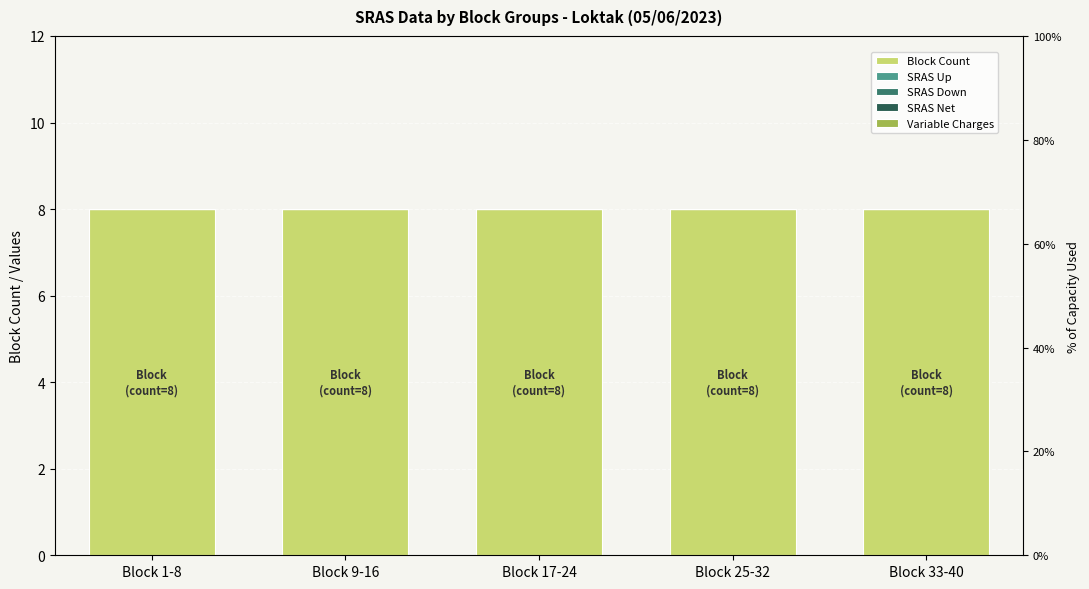

What is the label of the 4th bar from the right?

Block 9-16